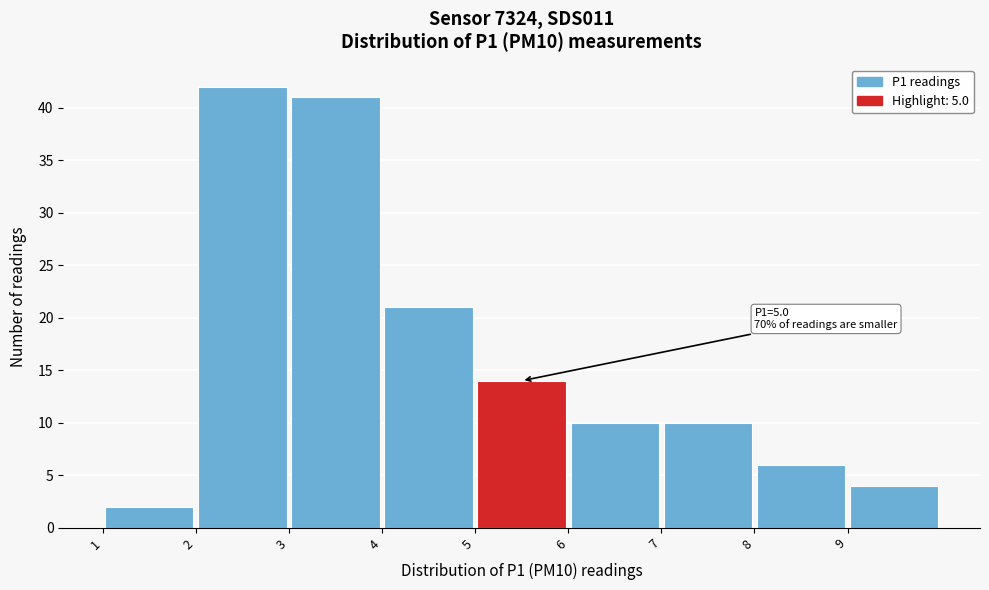

Which range on the x-axis has the tallest bar?

2 to 3